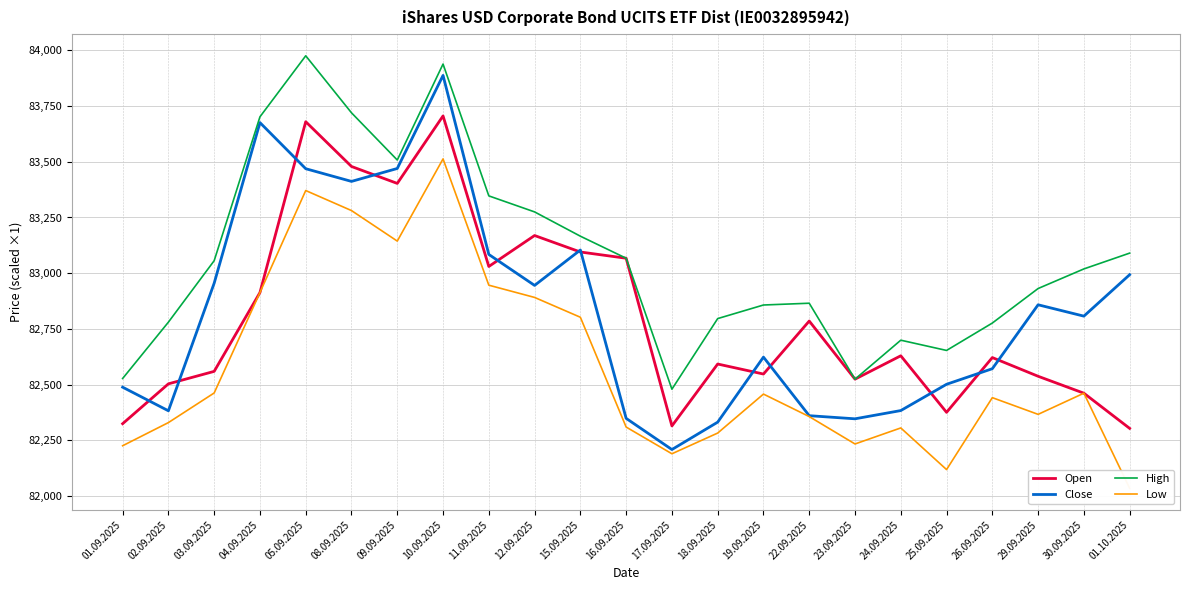

What position from the right is 15.09.2025?

13